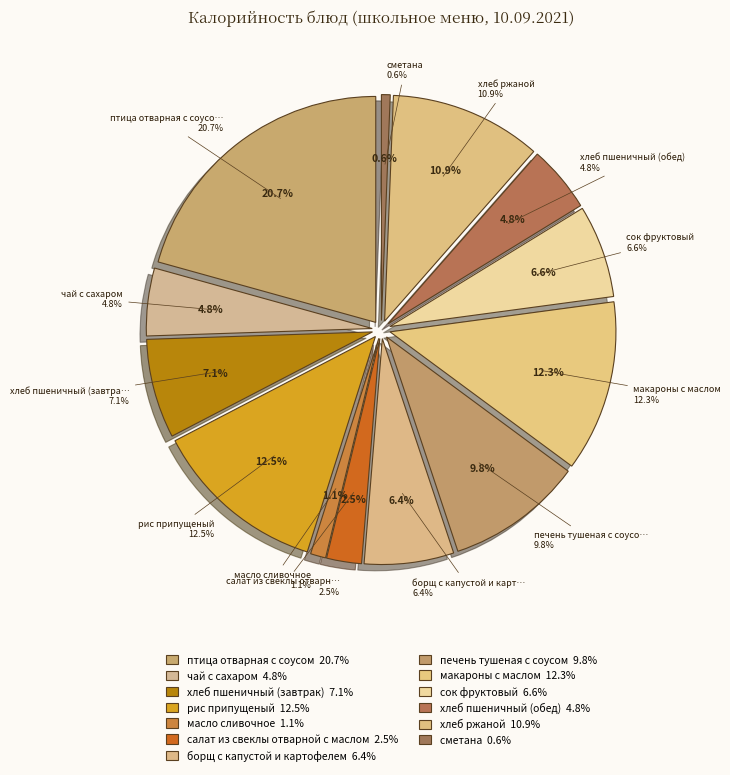

What percentage is the хлеб пшеничный (завтрак) slice, to the nearest percent?

7%